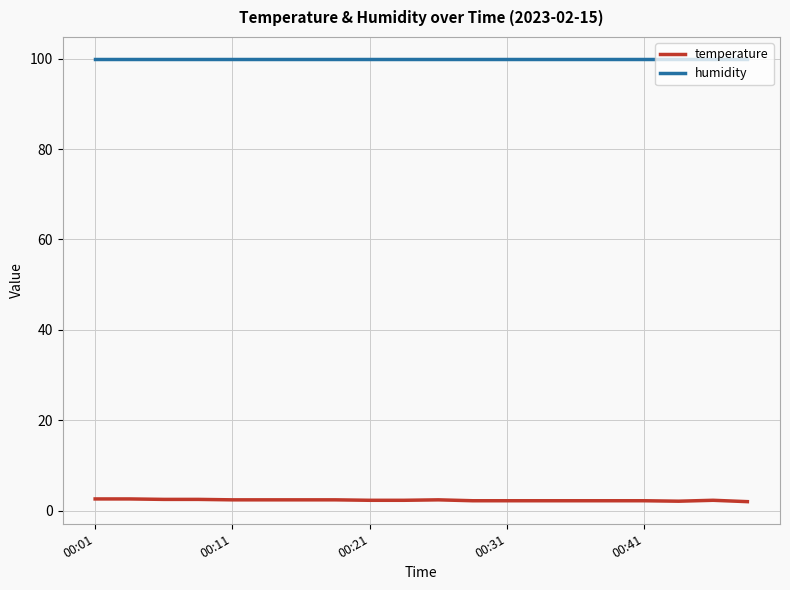

Which series has the largest total across all categories?

humidity